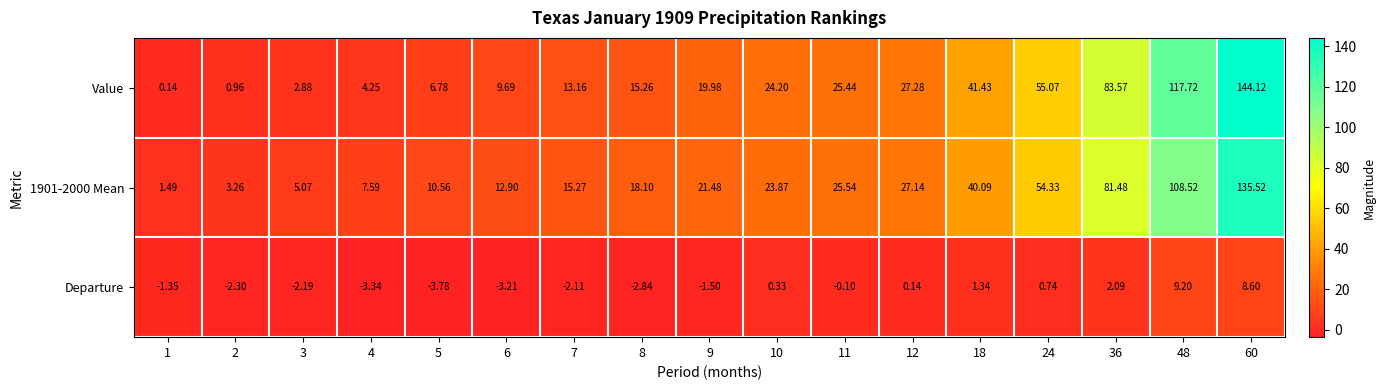

Which series has the widest spread of values?

Value